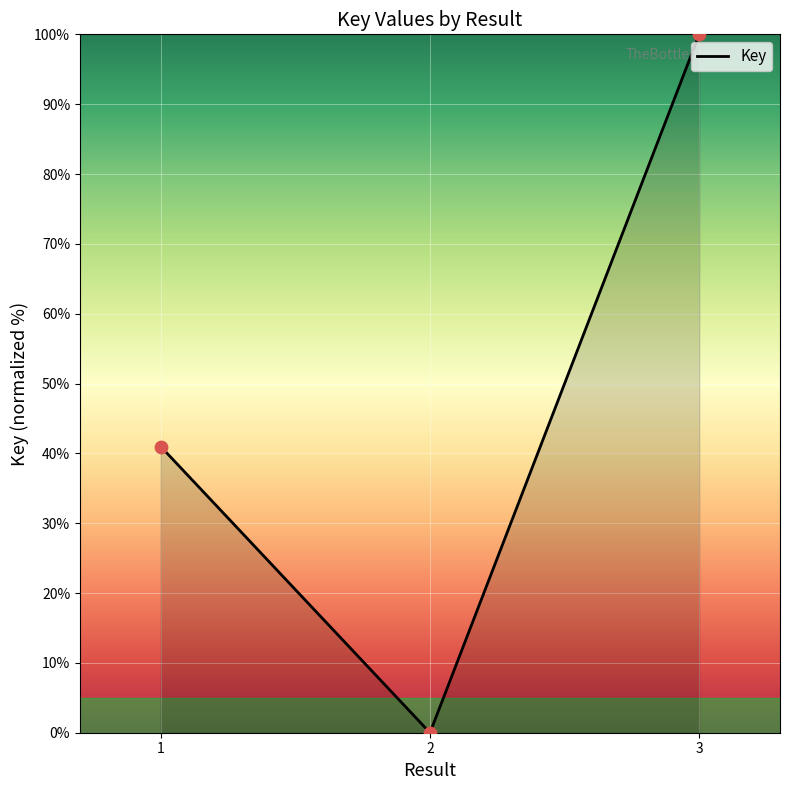

Between 2 and 1, which is larger?

1